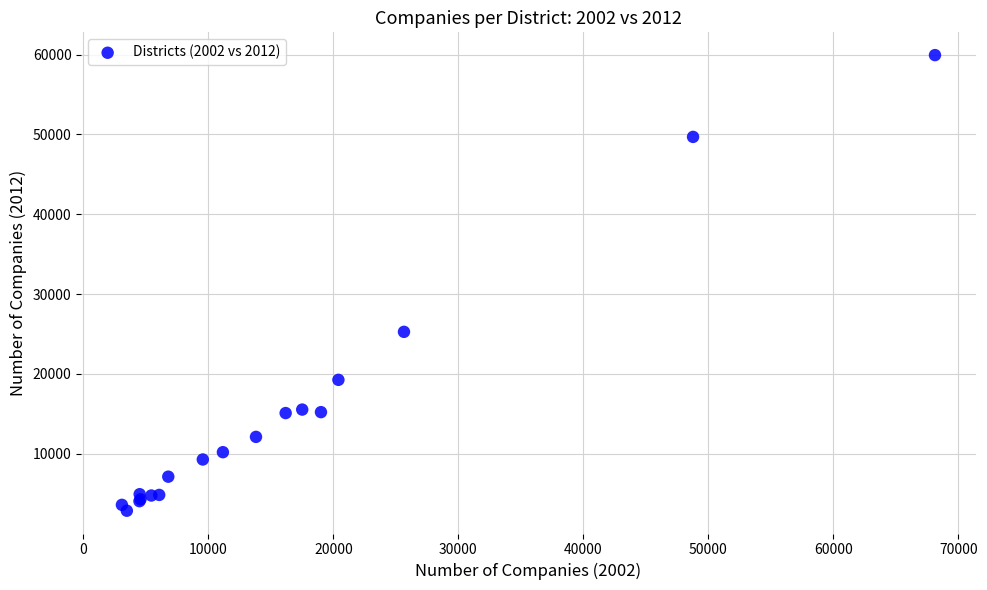

What Y value in the scatter plot is closest to 31395?

25267